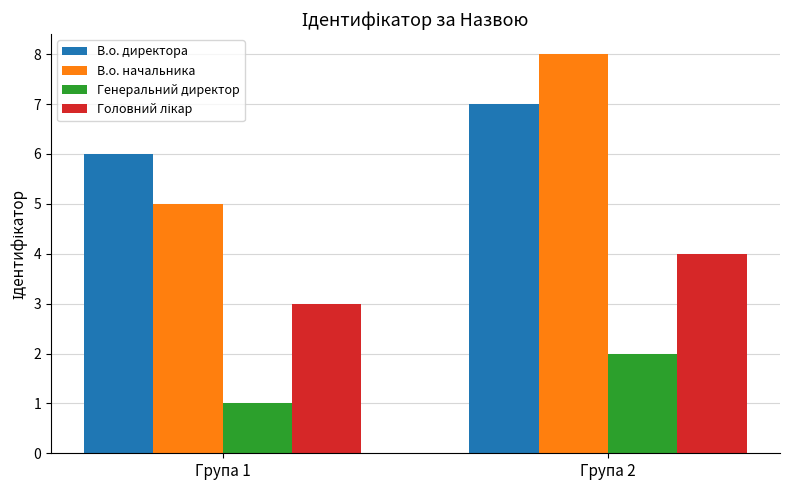

Is the value of Генеральний директор at Група 2 greater than the value of В.о. директора at Група 2?

No